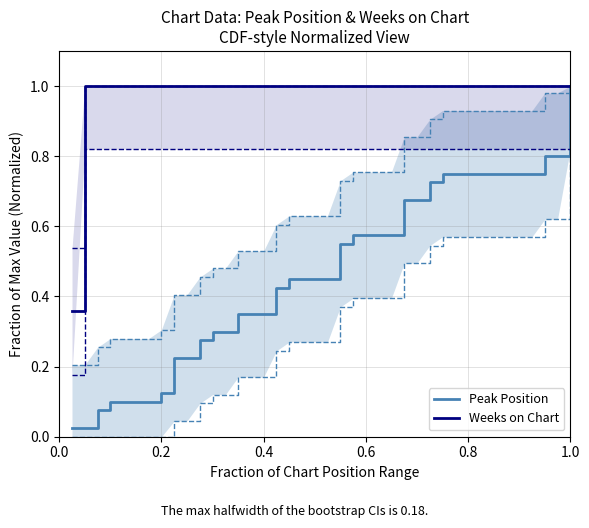

Does the chart display data point markers on the line(s)?

No